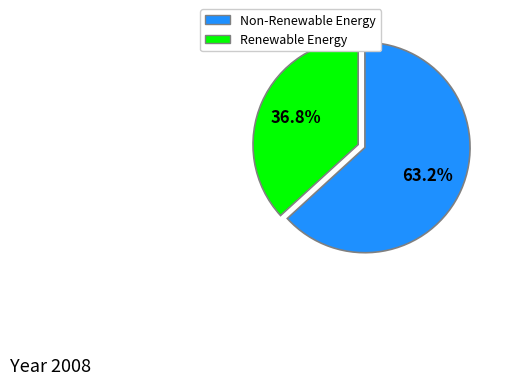

What is the largest slice in the pie chart?

Non-Renewable Energy